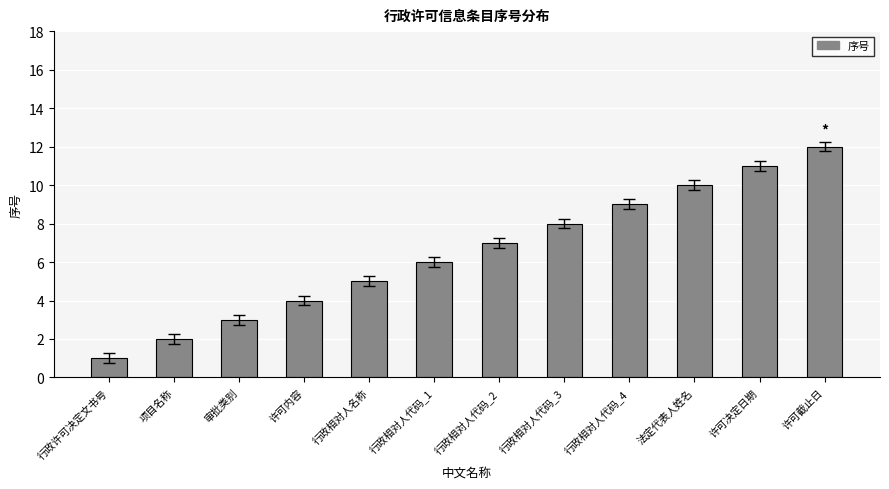

How many data points does each series have?

12